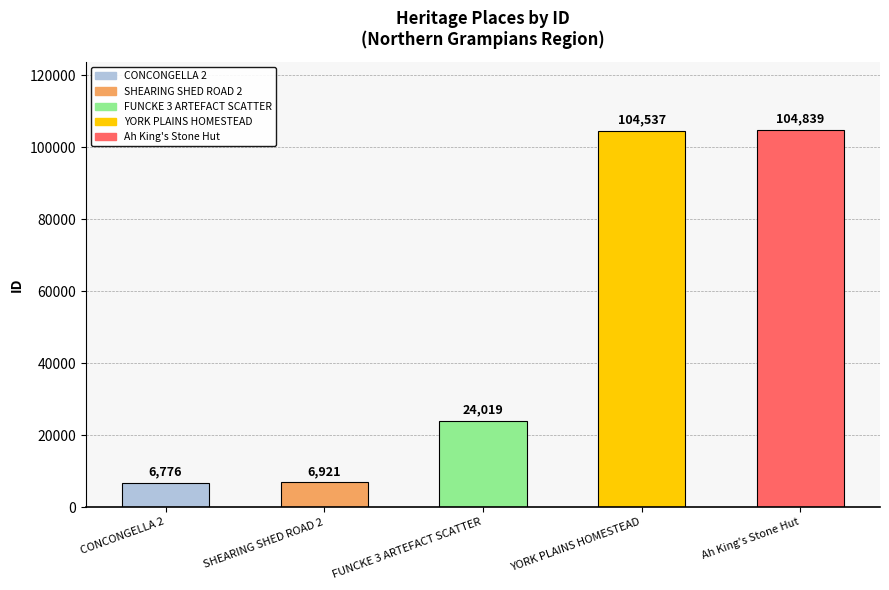

What is the difference between the maximum and minimum values?

98063